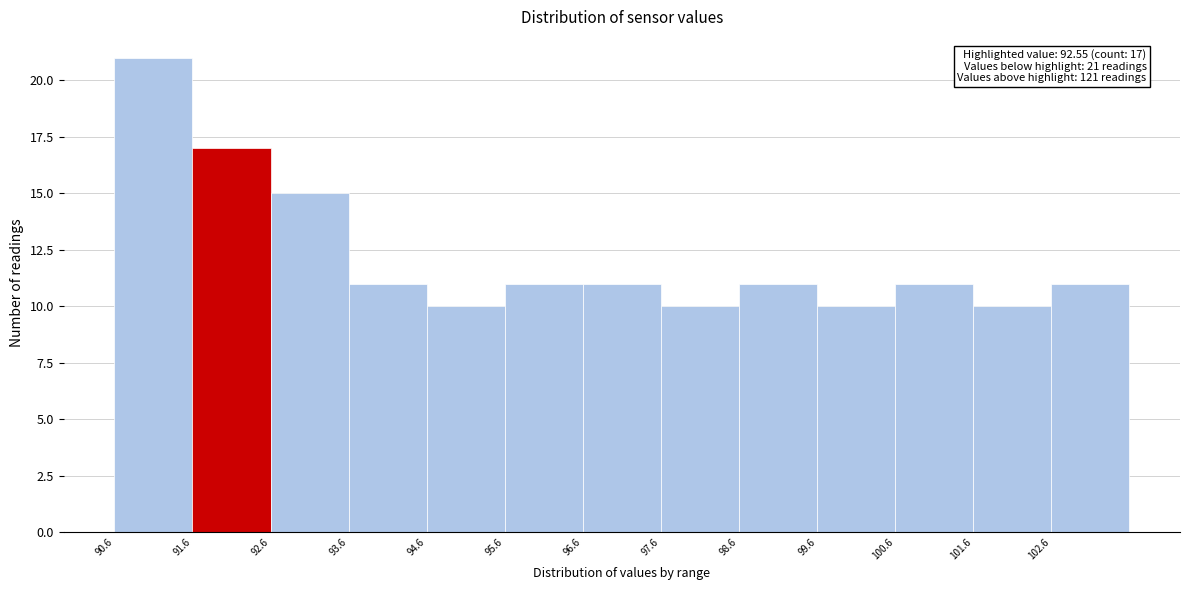

Which range on the x-axis has the tallest bar?

90.59 to 91.59